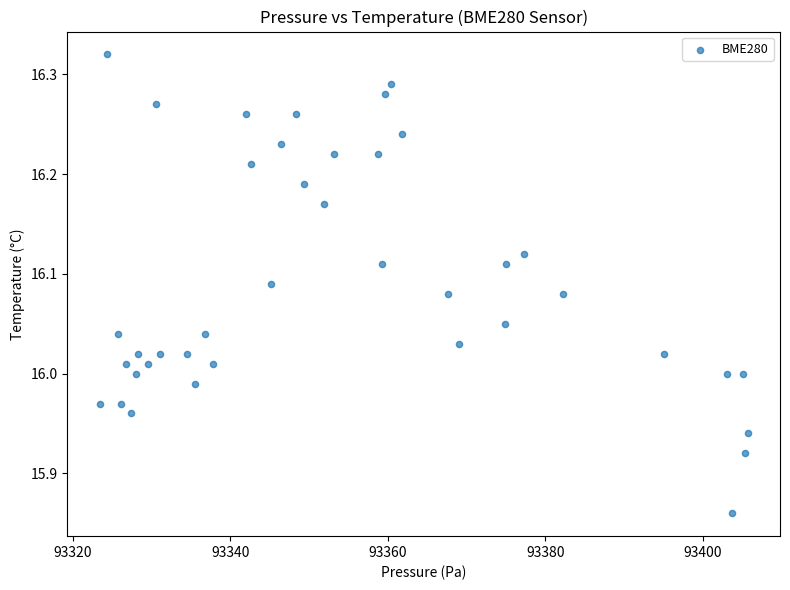

What is the range of Y values (max minus min)?

0.5